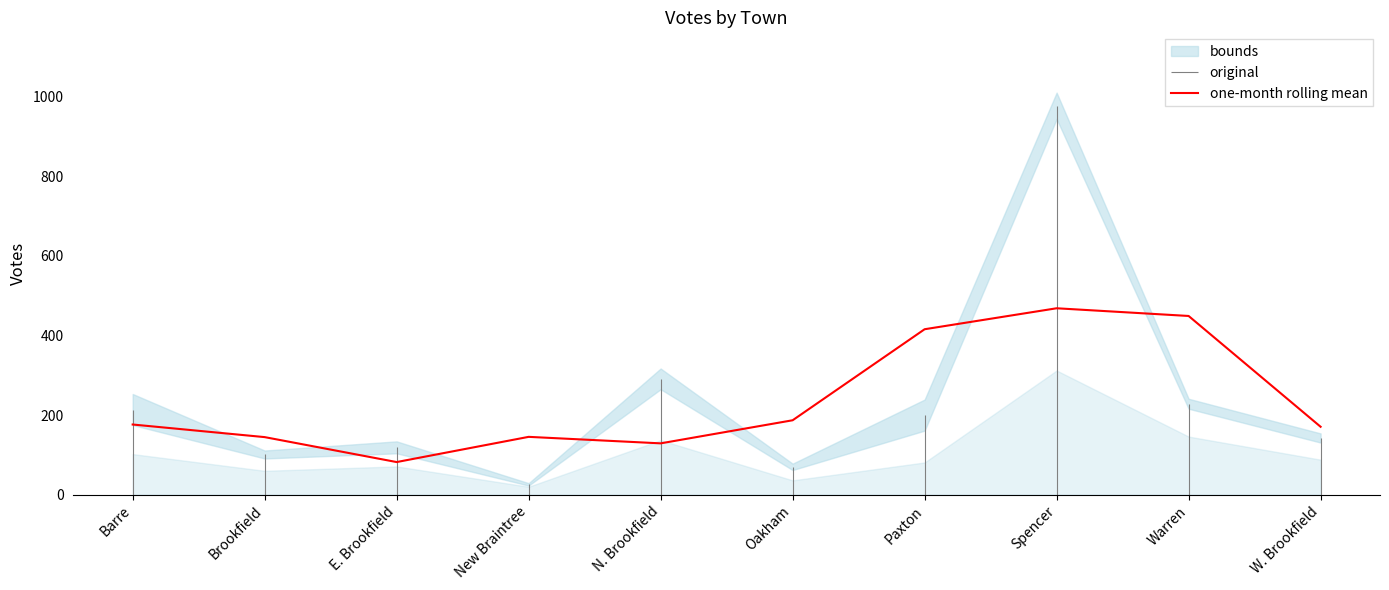

What is the smallest value displayed?

82.0